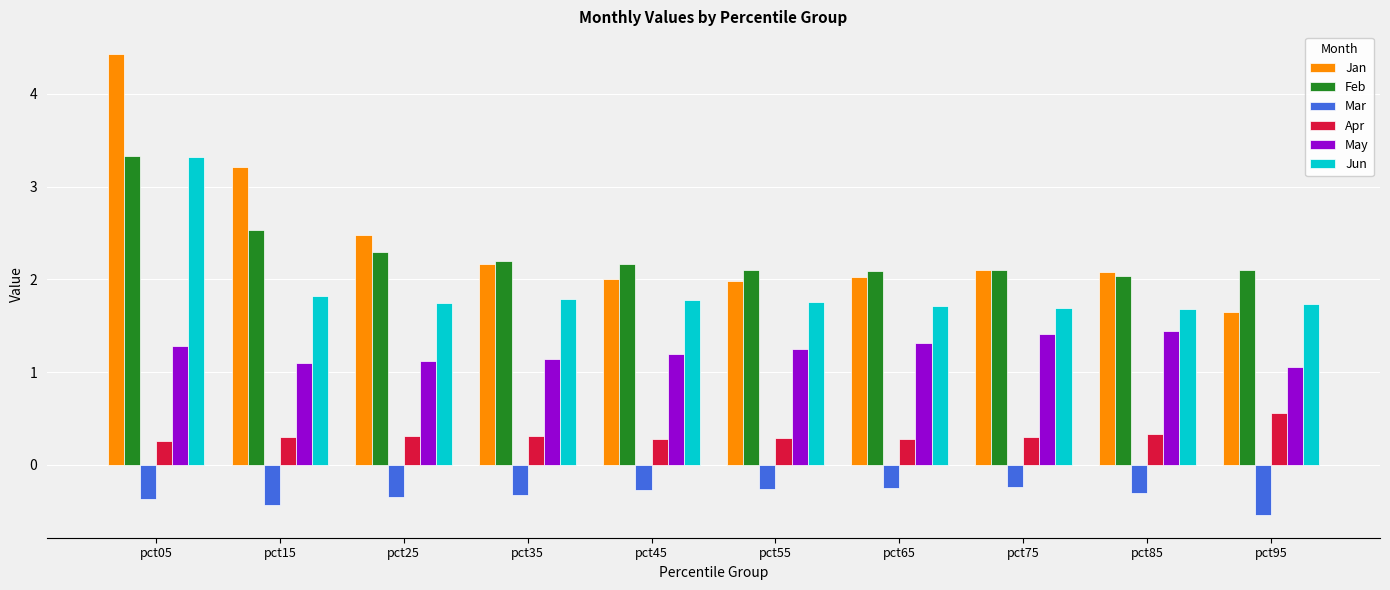

What is the difference between the Feb values at pct15 and pct45?

0.4